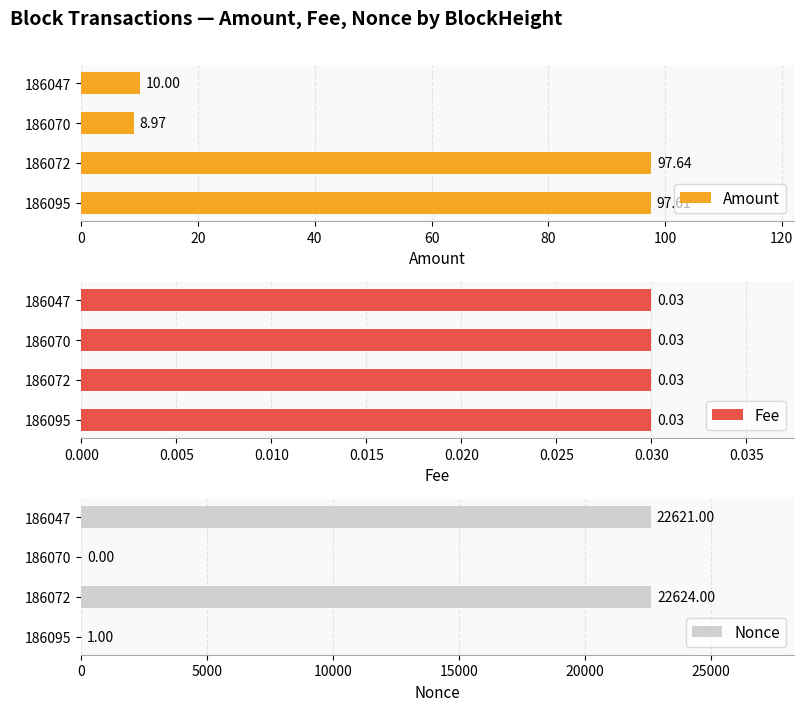

What is the difference between the second highest and second lowest values in the Amount series?

87.6